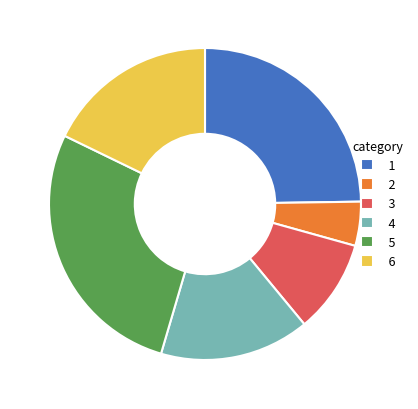

Approximately how many times larger is the value at 4 compared to 5?

0.6